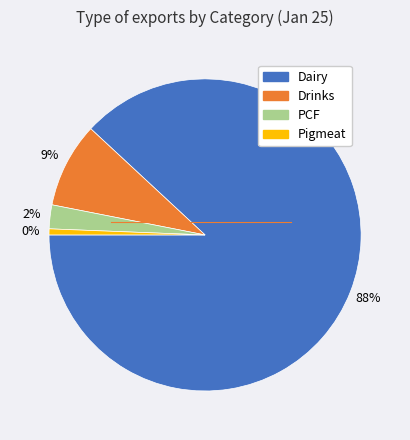

To the nearest percent, what percentage of the pie is Drinks?

9%